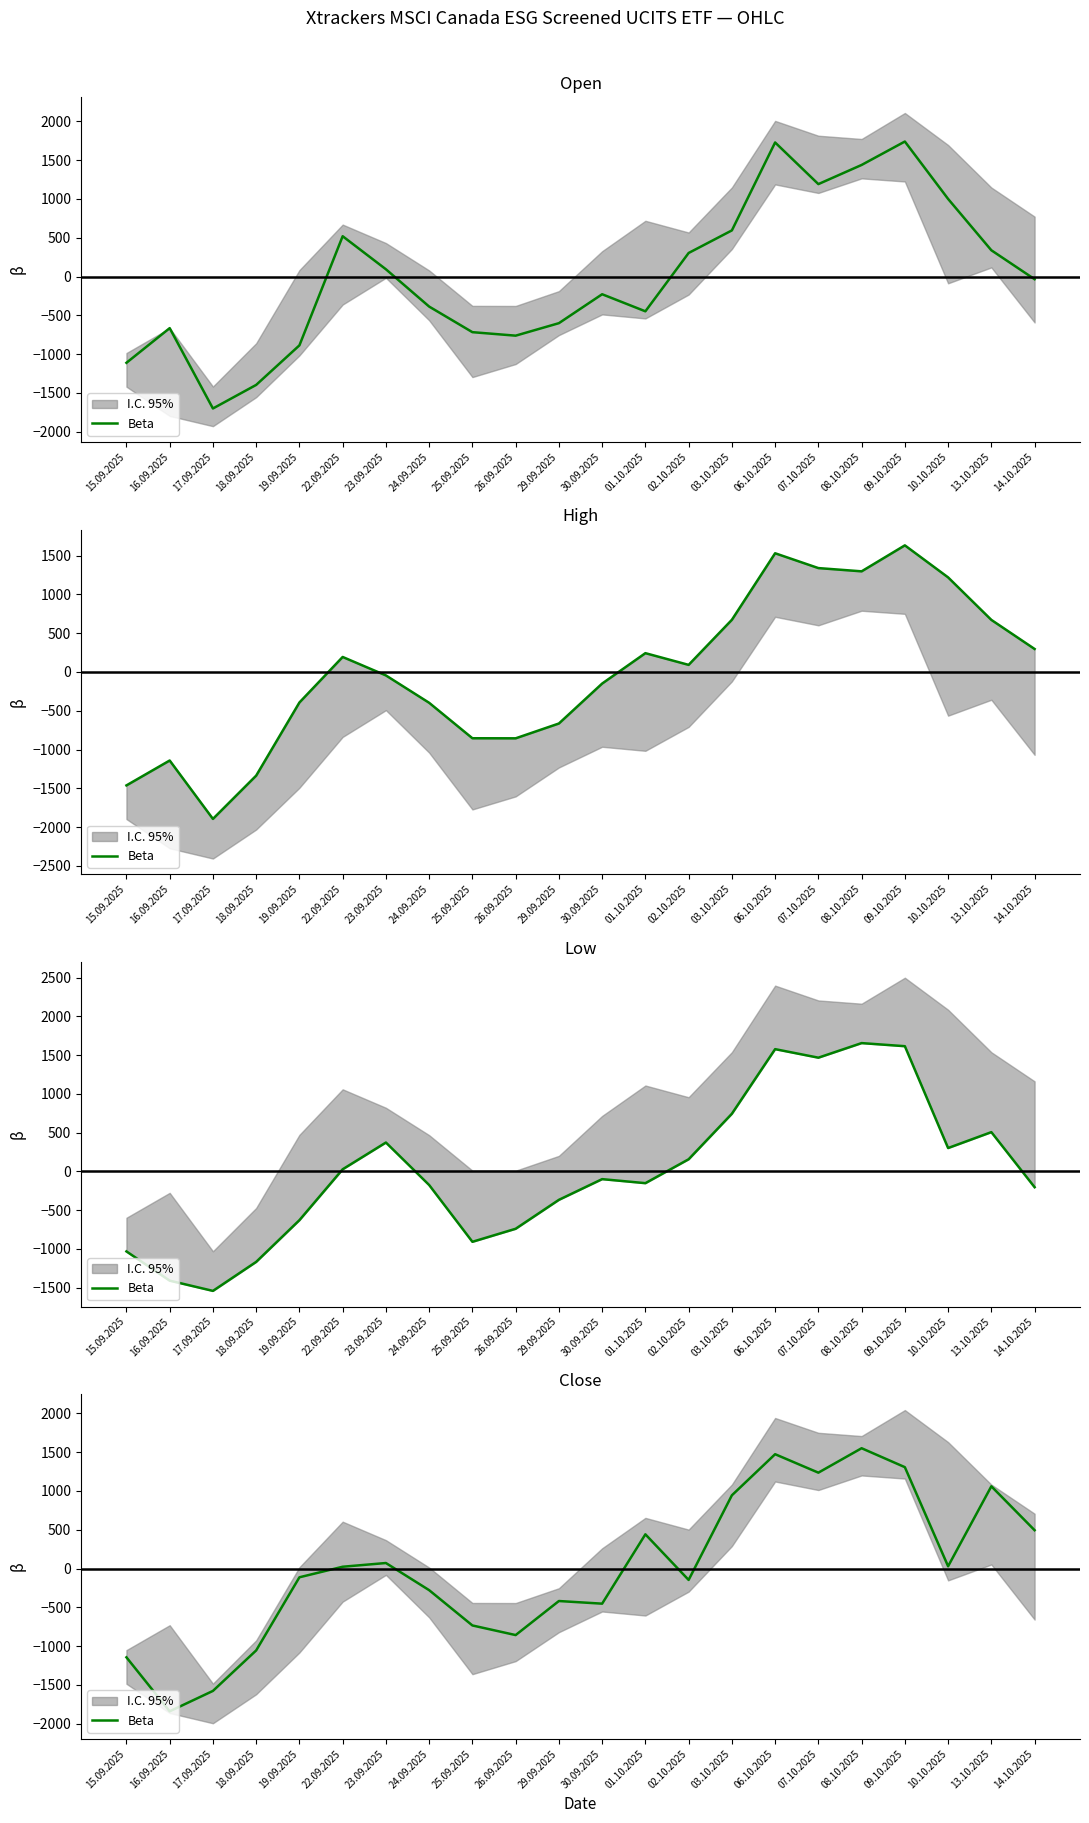

Reading right to left, list all the values displayed in this chart.

493.7	1059.7	28.7	1306.7	1550.7	1235.7	1473.7	943.7	-147.3	440.7	-453.3	-419.3	-858.3	-734.3	-279.3	70.7	22.7	-113.3	-1056.3	-1578.3	-1841.3	-1145.3